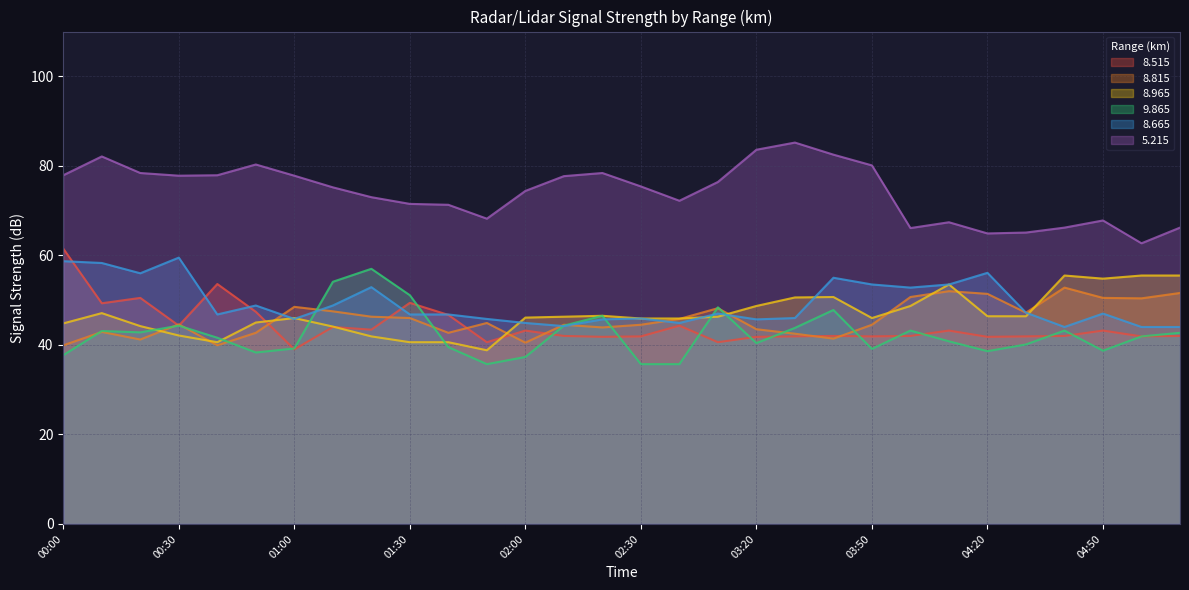

Reading left to right, list all the values displayed in this chart.

  8.515: 61.5	49.3	50.5	44.3	53.6	47.4	39.0	44.0	43.4	49.4	46.7	40.6	43.2	42.0	41.8	41.9	44.3	40.6	41.8	41.9	42.0	41.9	42.0	43.2	41.8	41.9	42.0	43.2	41.9	42.0
  8.815: 39.9	42.9	41.2	44.6	39.9	42.7	48.5	47.5	46.3	46.0	42.7	44.9	40.5	44.5	43.9	44.5	45.8	48.2	43.5	42.5	41.4	44.5	50.7	52.0	51.4	47.2	52.8	50.5	50.4	51.6
  8.965: 44.8	47.1	44.2	42.1	40.6	45.0	46.0	44.1	41.9	40.6	40.6	38.8	46.1	46.3	46.5	45.9	45.9	46.3	48.7	50.6	50.7	46.0	48.7	53.5	46.4	46.4	55.5	54.8	55.5	55.5
  9.865: 37.7	43.1	42.8	44.3	41.6	38.3	39.2	54.1	57.0	51.1	39.5	35.7	37.3	44.3	46.5	35.7	35.7	48.4	40.4	43.8	47.8	39.1	43.2	40.8	38.6	40.1	43.2	38.7	41.9	42.7
  8.665: 58.7	58.3	56.0	59.5	46.8	48.8	45.8	48.8	52.9	46.8	46.8	45.8	44.9	44.2	45.7	45.9	44.9	47.0	45.7	46.0	55.0	53.5	52.8	53.5	56.1	47.2	44.0	47.0	44.0	44.0
  5.215: 77.9	82.1	78.4	77.8	77.9	80.3	77.8	75.2	73.0	71.5	71.3	68.2	74.4	77.7	78.4	75.4	72.2	76.4	83.6	85.2	82.5	80.1	66.1	67.4	64.9	65.1	66.2	67.8	62.7	66.2